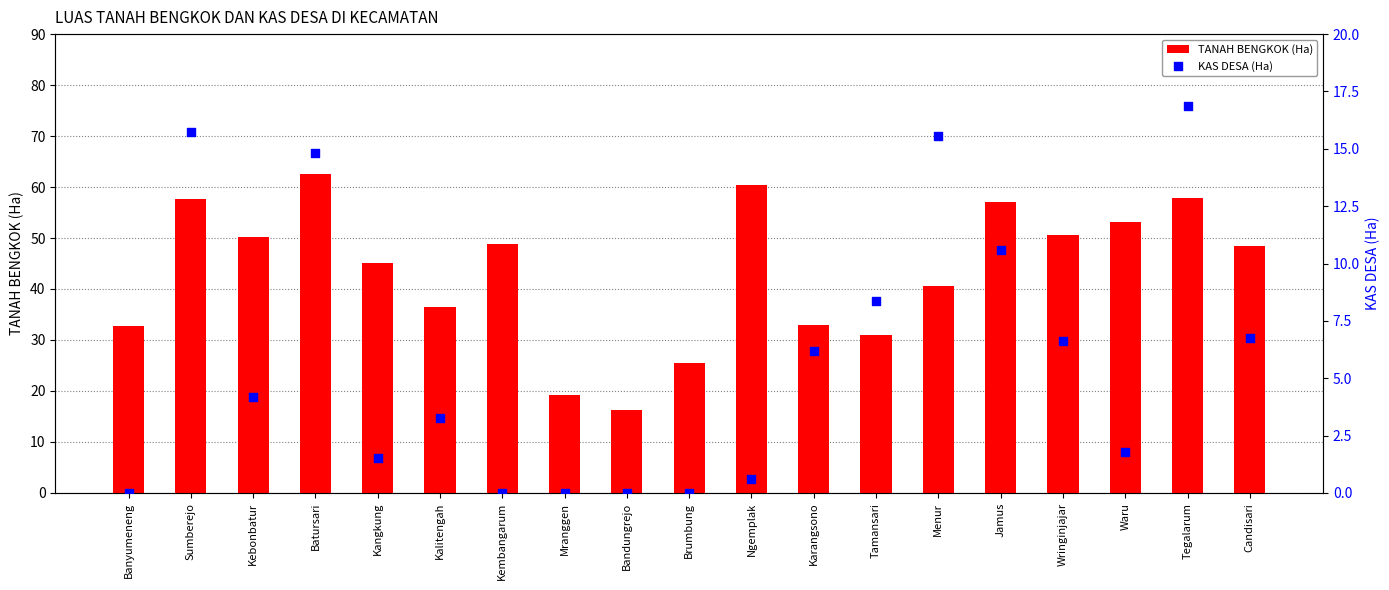

At which category is the sum across all series the highest?

Batursari